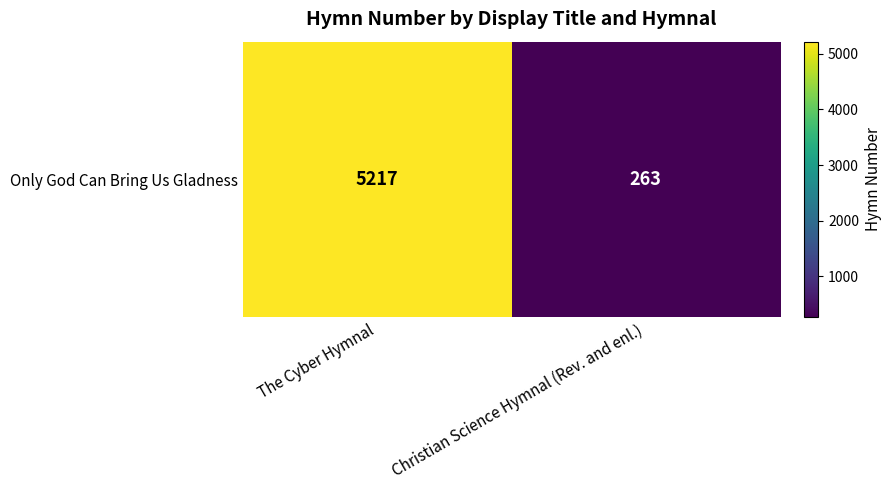

How many distinct data groups are displayed?

1